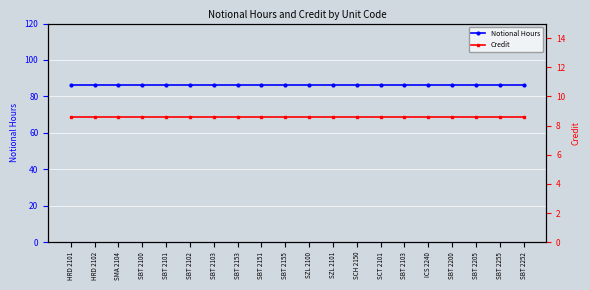

How many lines are shown in the chart?

2